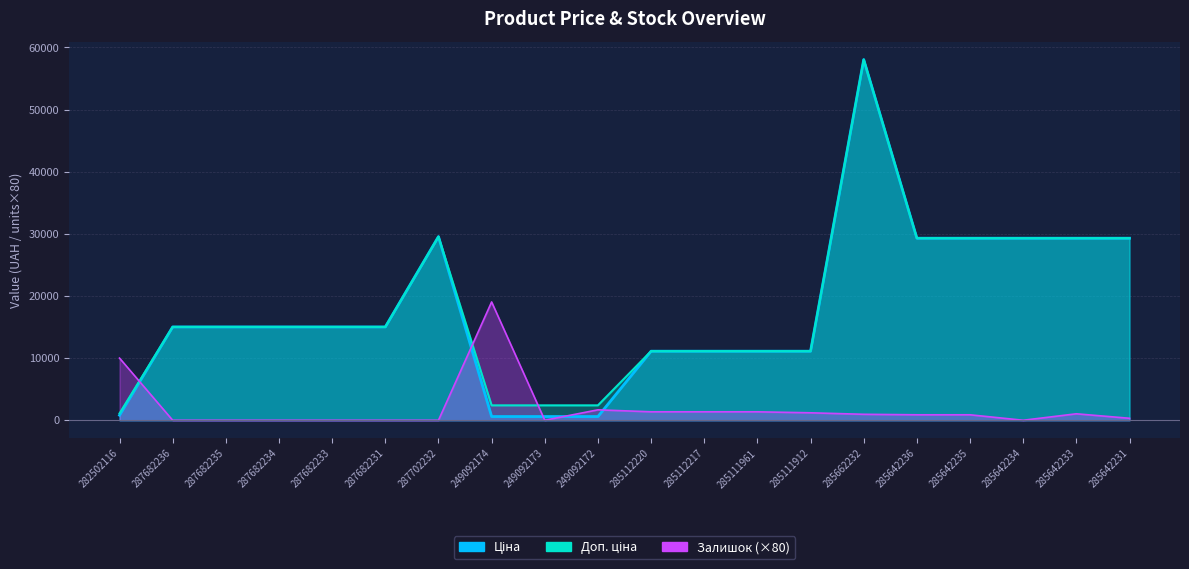

What is the average value of the Доп. ціна series?

18095.4